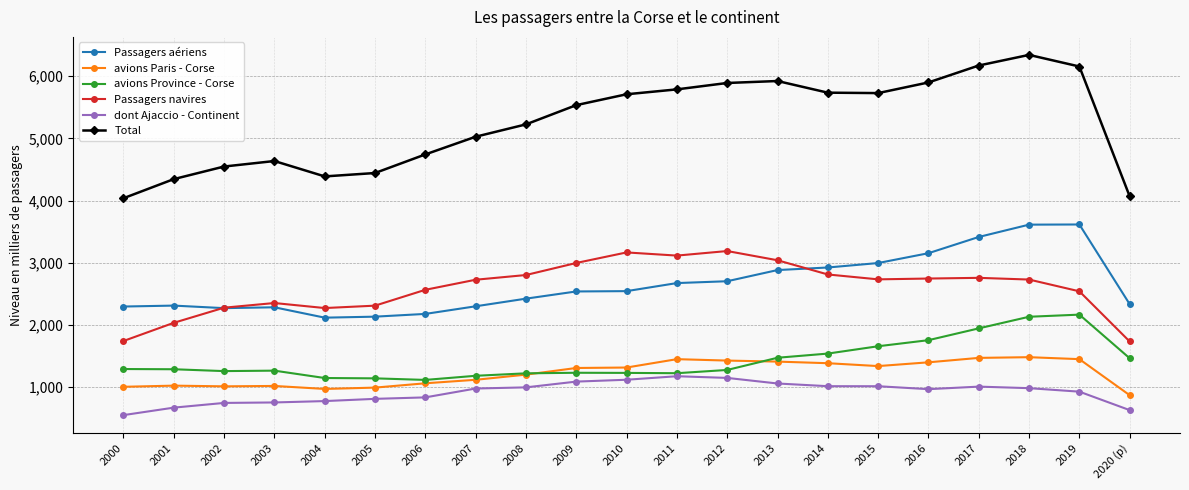

True or false: avions Province - Corse has a value of 1182.2 at 2007.

True